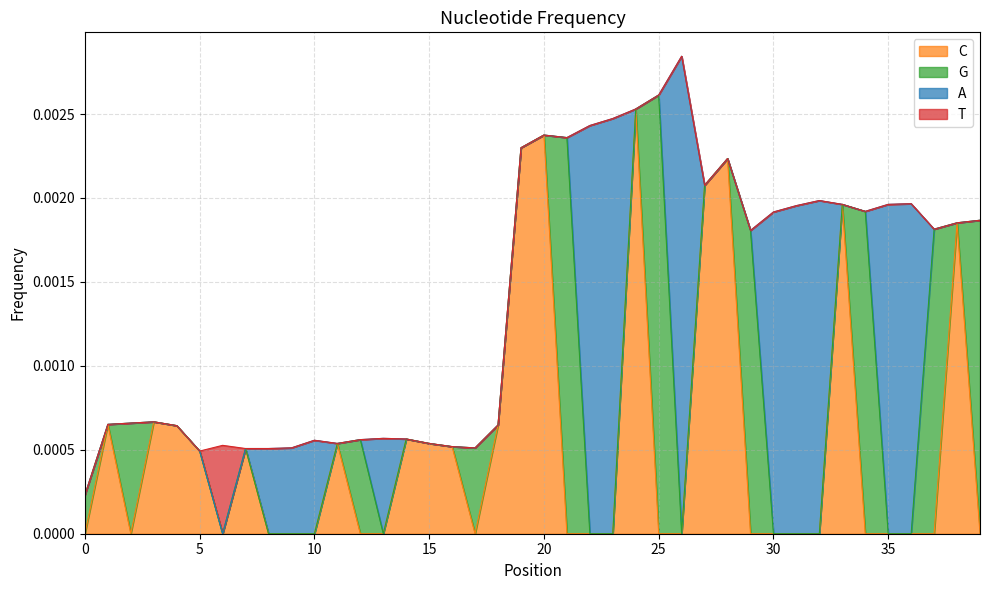

How many series are shown in this chart?

4